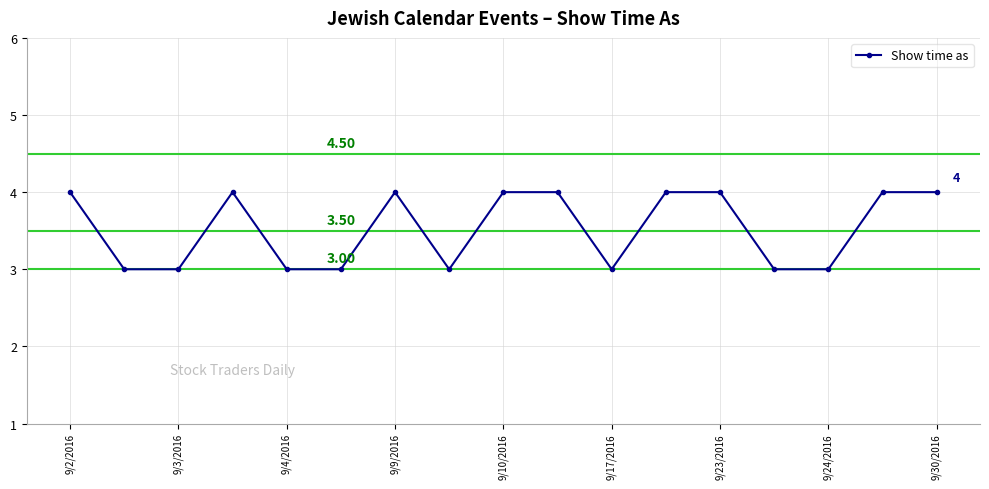

What is the sum of all values?

60